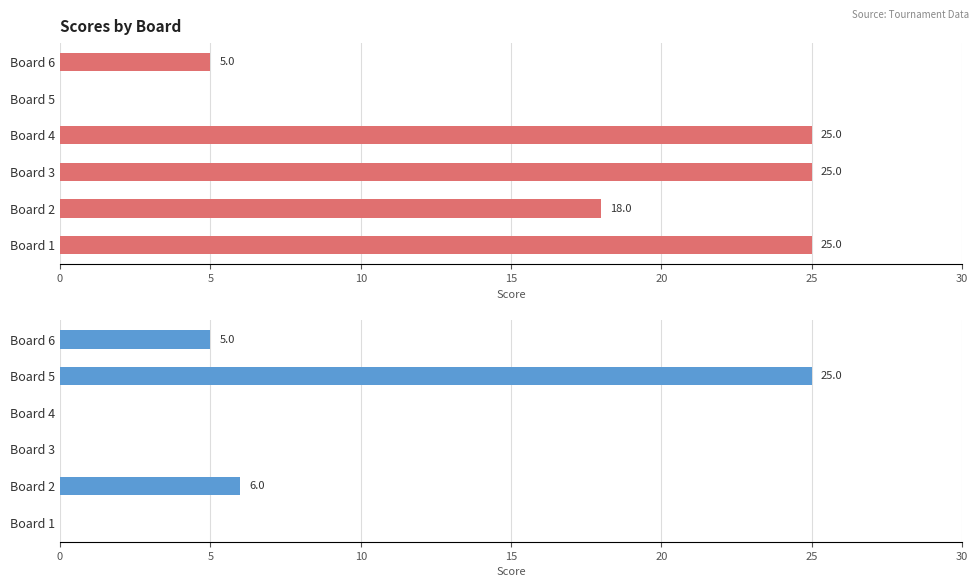

How many values in Score 1 are above zero?

5